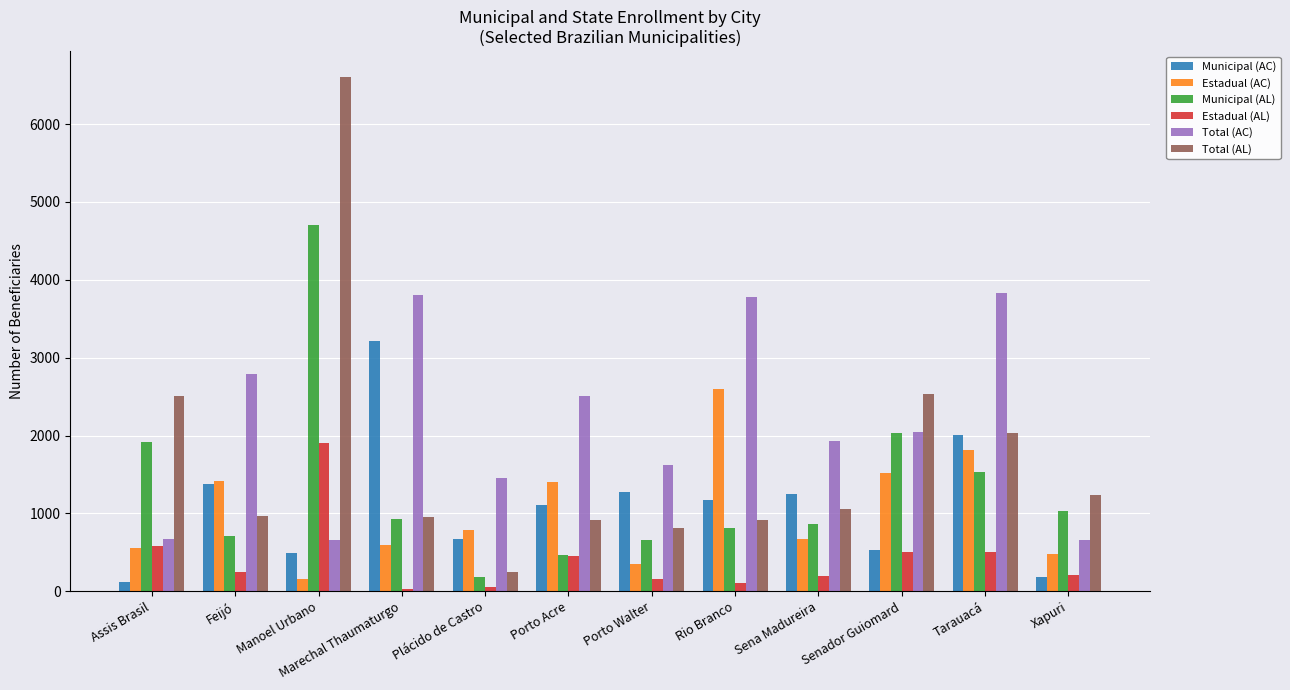

How many bars are there in each group?

6